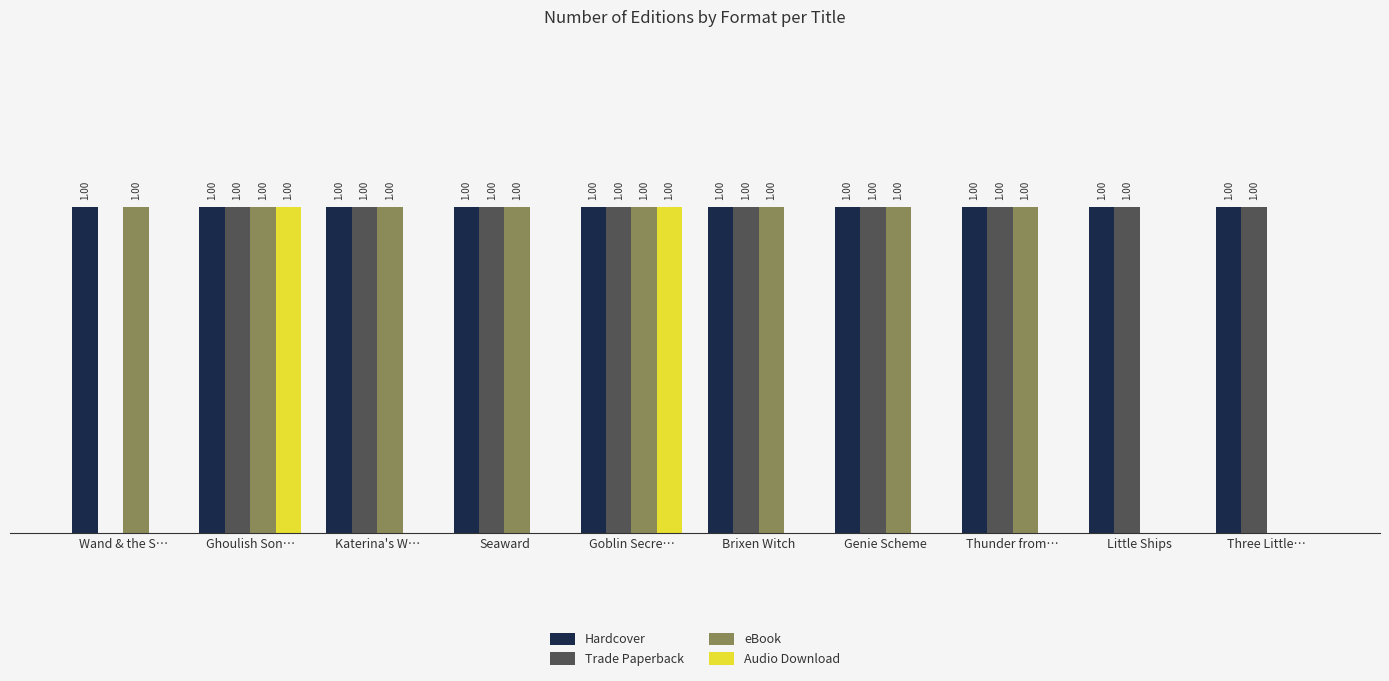

Which series has the largest total across all categories?

Hardcover